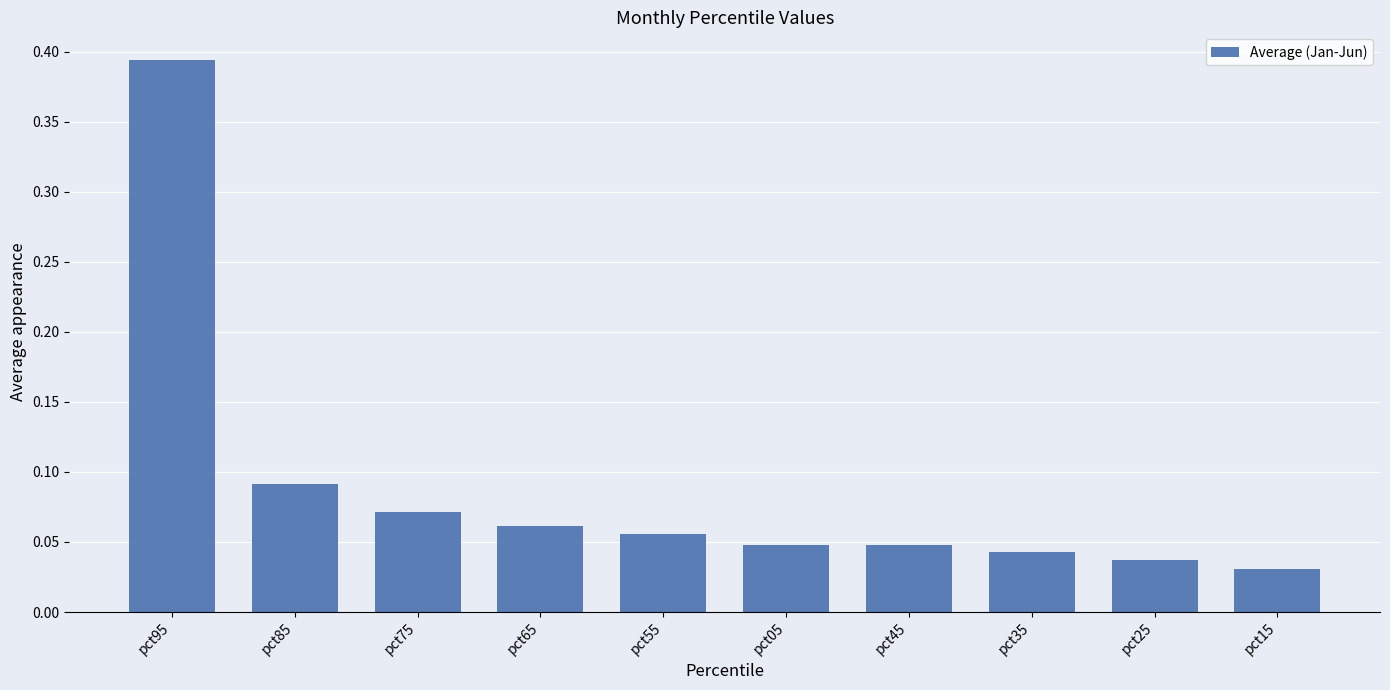

The value at pct85 is 0.0. True or false?

False